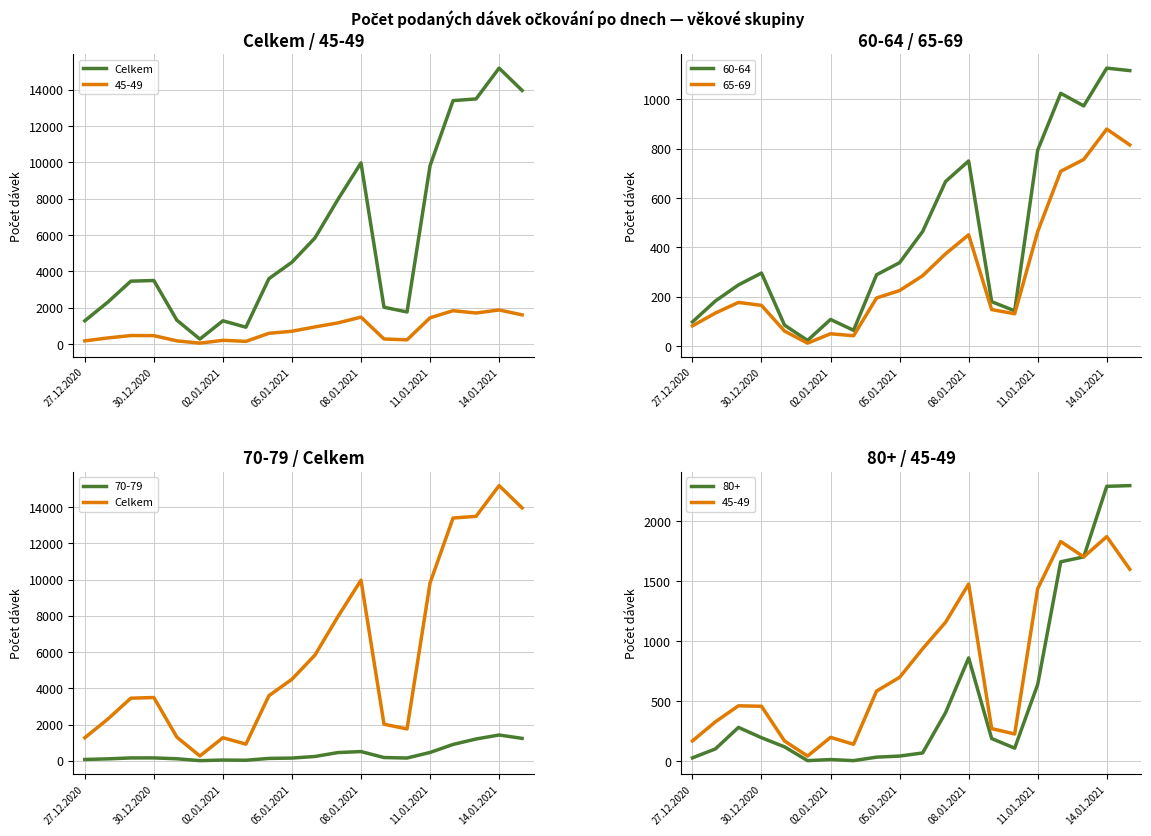

How many categories are shown in the chart?

20